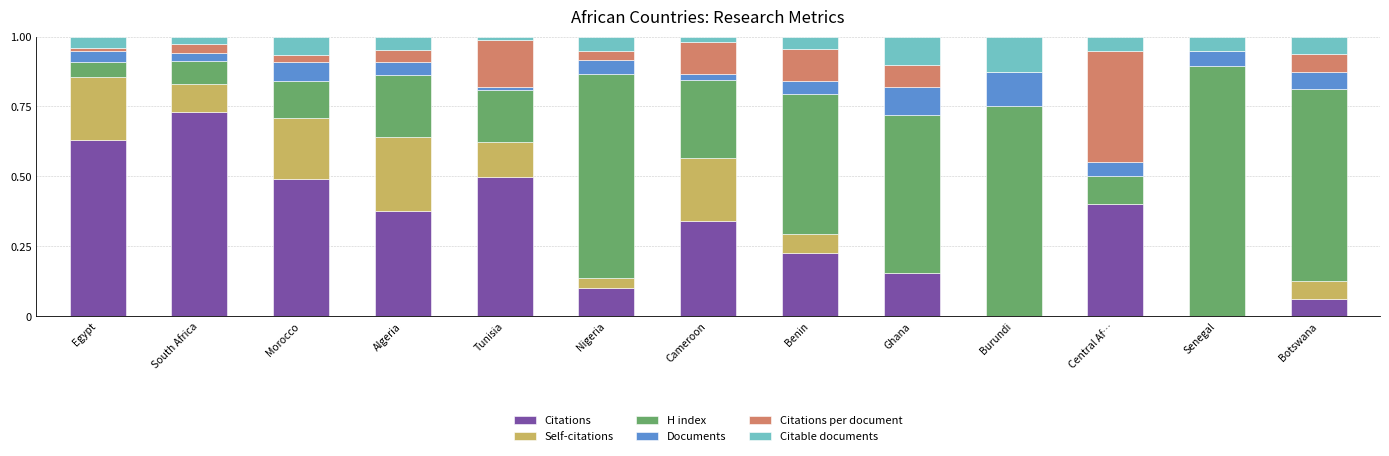

Count the number of data series in this chart.

6